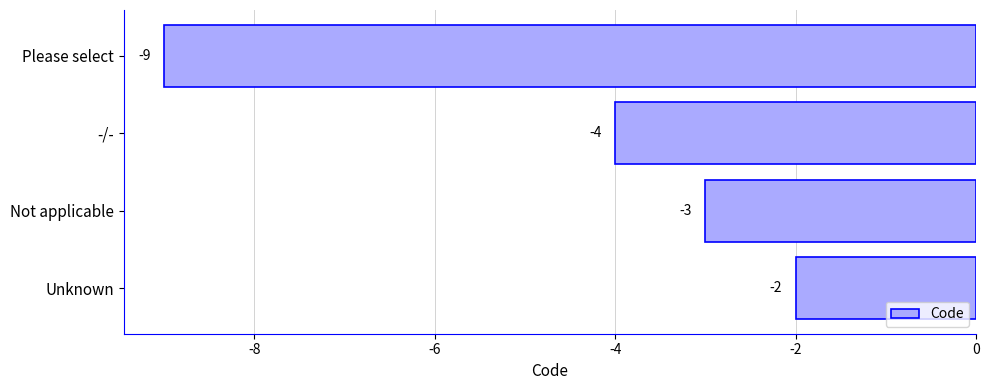

The chart shows a value of -9 at Please select. True or false?

True